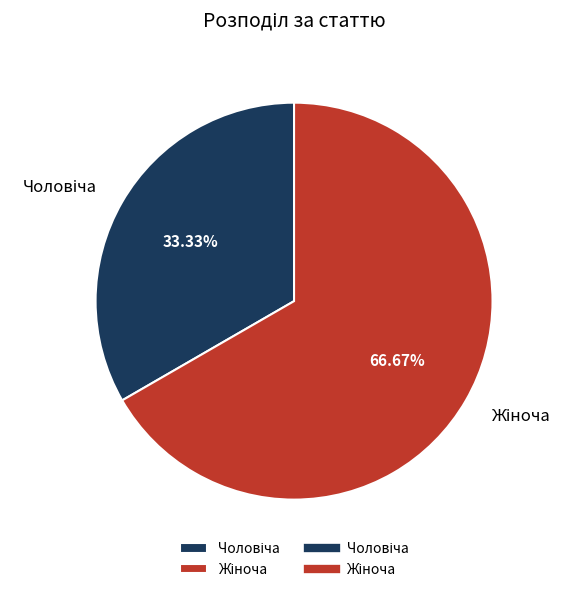

Is there any slice that represents more than half of the pie?

Yes